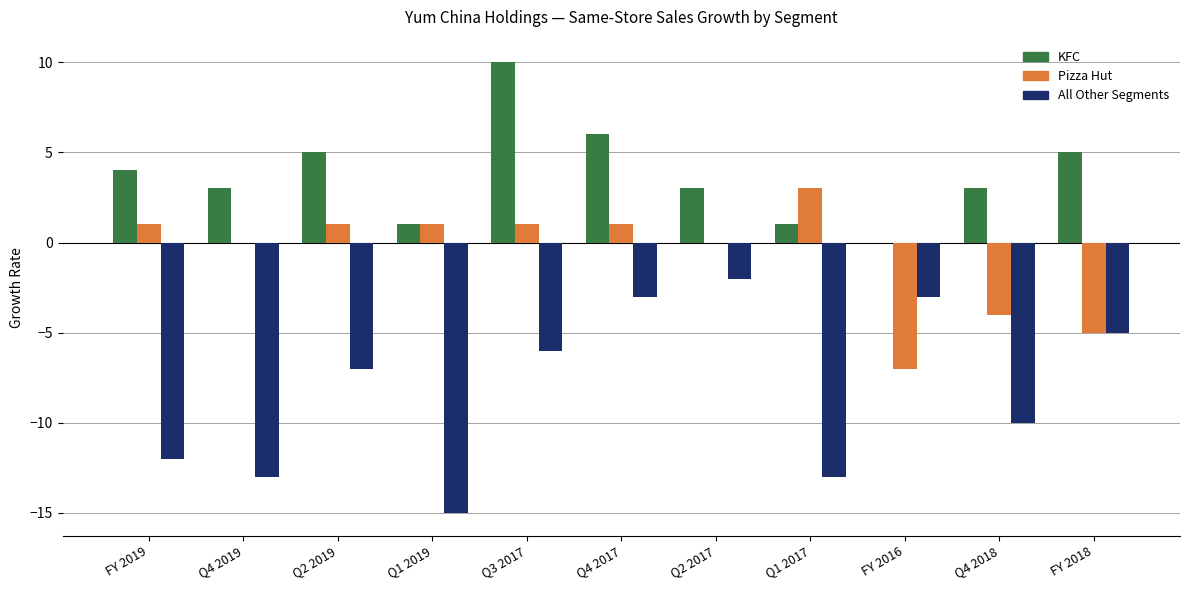

What is the highest value of the Pizza Hut series?

3.0